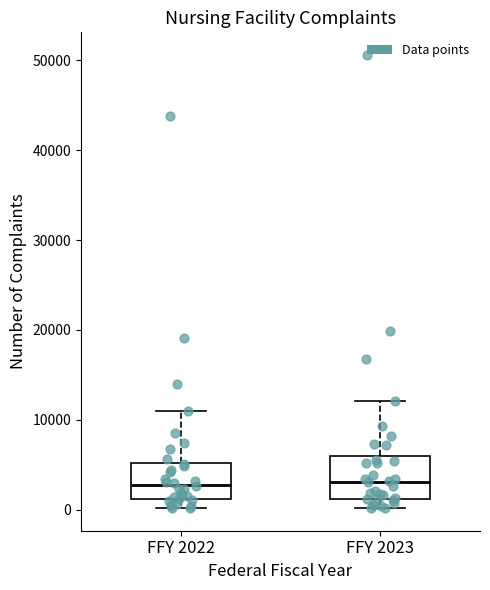

Reading left to right, transcribe this box plot: for each box, give where its median line is, the range the box spans, and where its two whiskers end, as read against the y-axis. The values are not printed on the chart, so give them approximately, as read against the axis.

FFY 2022: median 3000, box 1000 to 5000, whiskers 0 to 11000
FFY 2023: median 3000, box 1000 to 6000, whiskers 0 to 12000